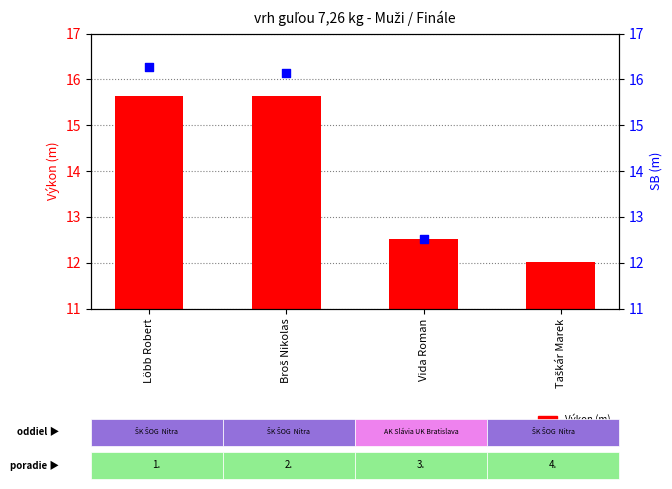

What is the change in value from Vida Roman to Taškár Marek?

-0.5